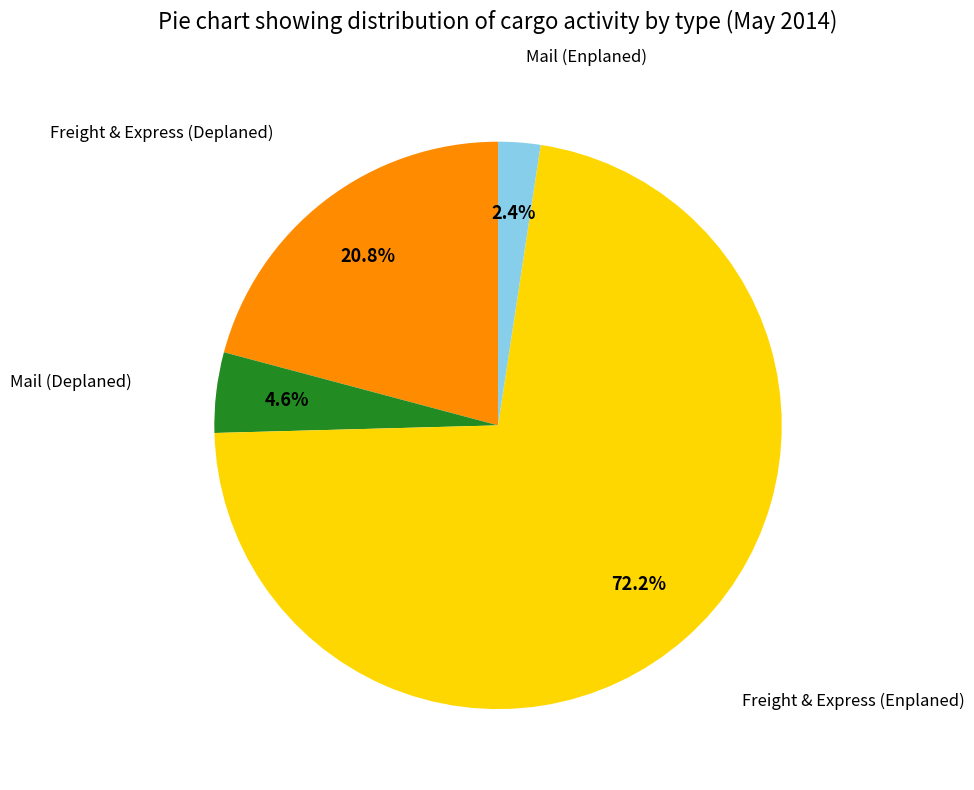

Does any single category account for the majority?

Yes